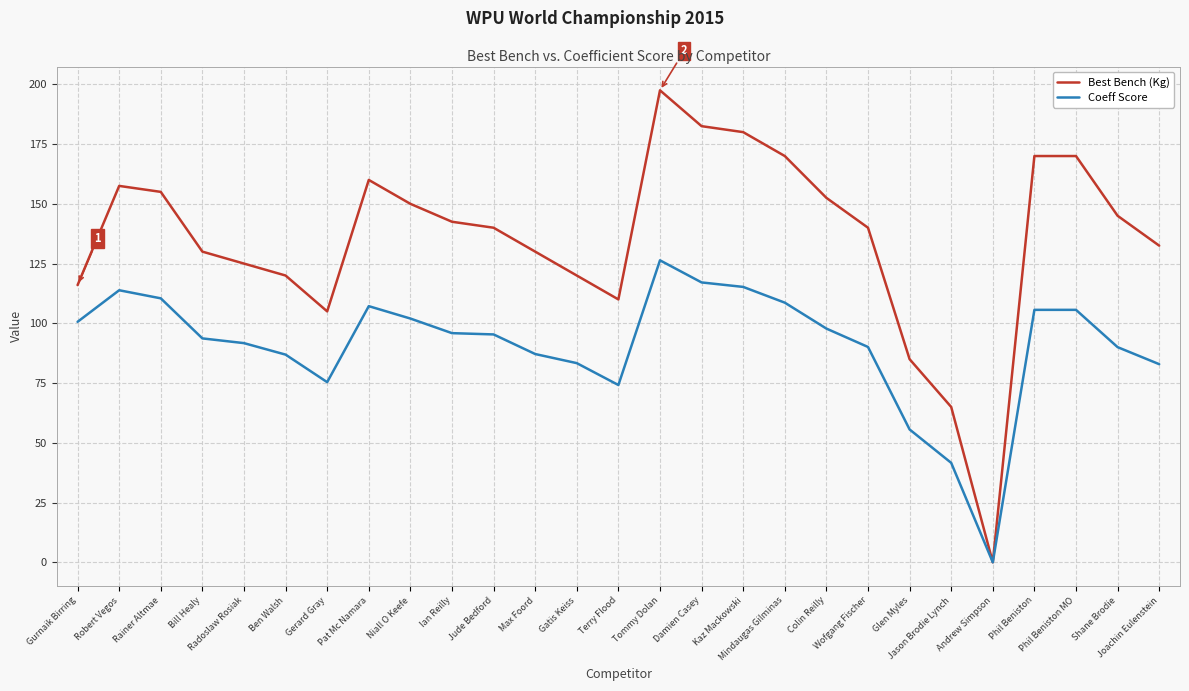

Which series has the largest total across all categories?

Best Bench (Kg)